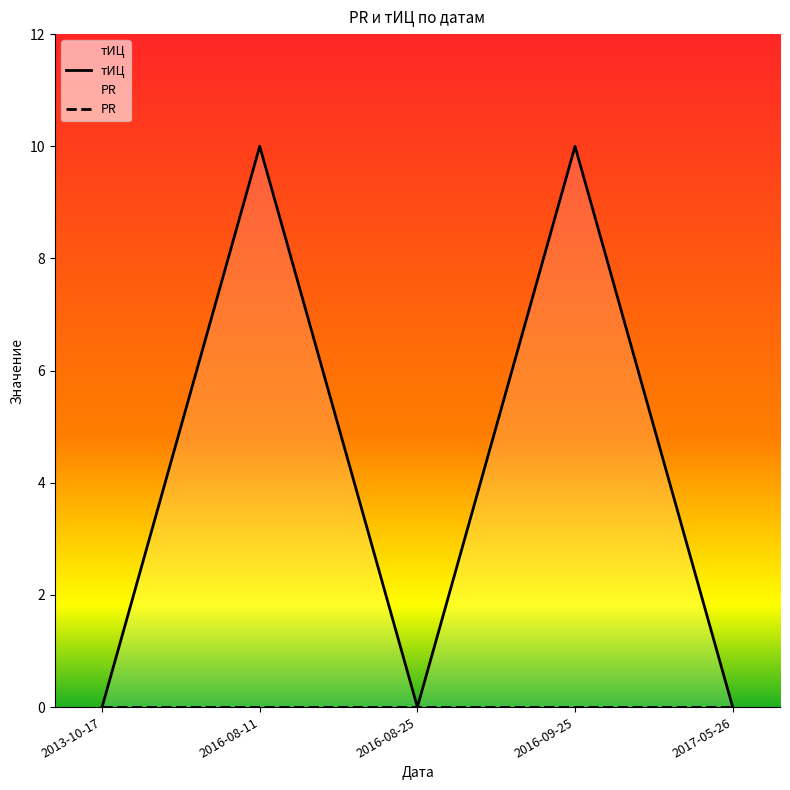

Reading right to left, what are all the values shown in this chart?

тИЦ: 0	10	0	10	0
PR: 0	0	0	0	0